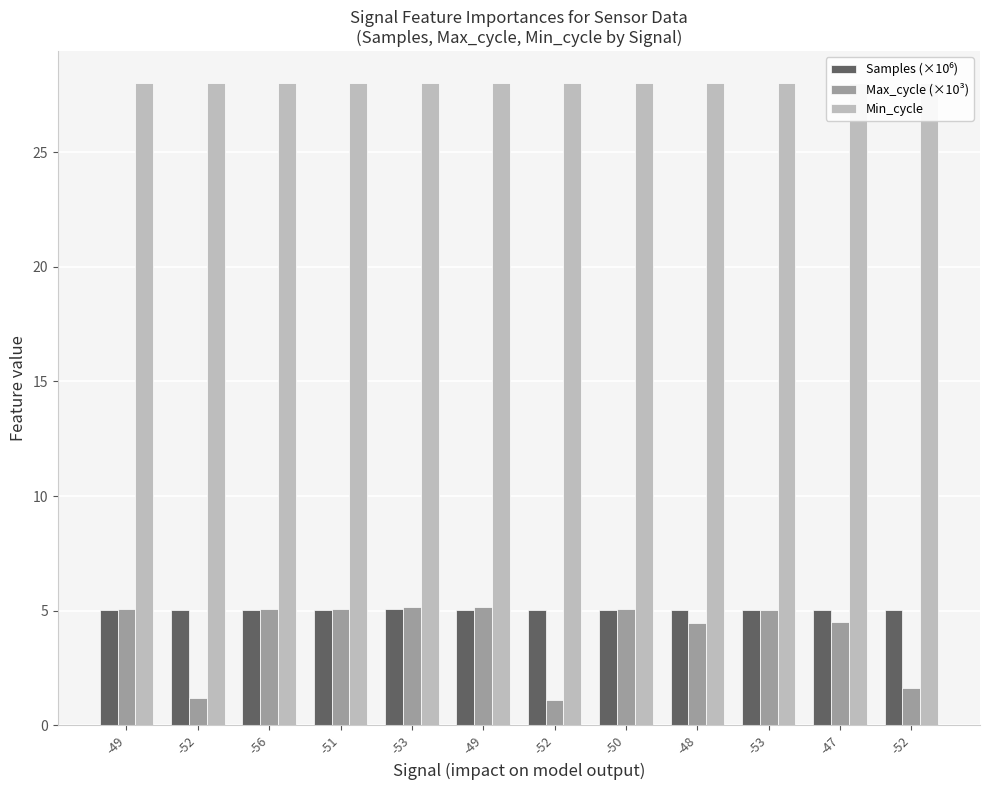

How many series are shown in this chart?

3